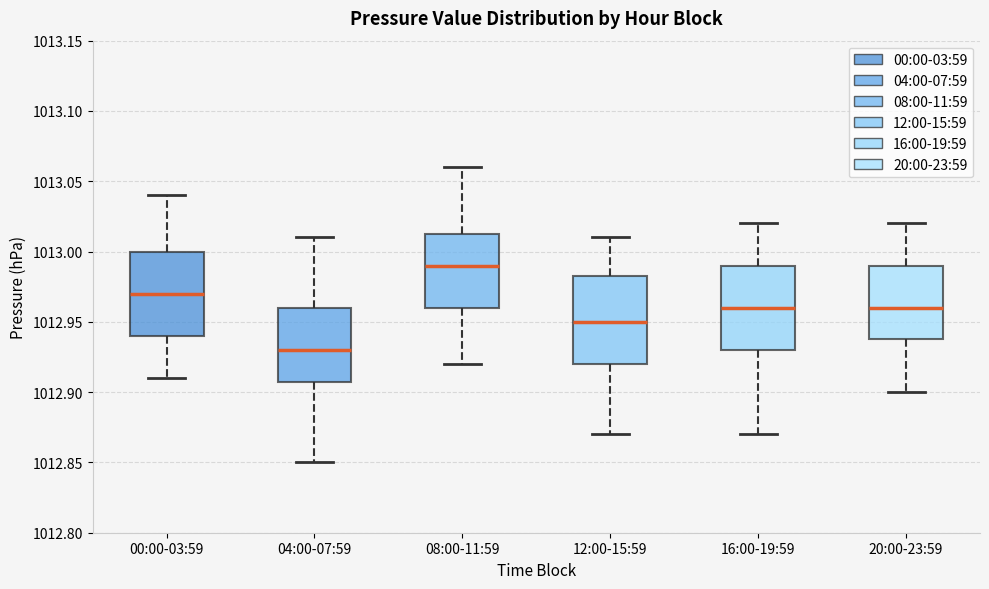

Reading left to right, read every box against the y-axis: the position of its median line, the range the box covers, and the ends of its whiskers. The values are not printed on the chart, so give them approximately, as read against the axis.

00:00-03:59: median 1012.970, box 1012.940 to 1013.000, whiskers 1012.910 to 1013.040
04:00-07:59: median 1012.930, box 1012.910 to 1012.960, whiskers 1012.850 to 1013.010
08:00-11:59: median 1012.990, box 1012.960 to 1013.015, whiskers 1012.920 to 1013.060
12:00-15:59: median 1012.950, box 1012.920 to 1012.985, whiskers 1012.870 to 1013.010
16:00-19:59: median 1012.960, box 1012.930 to 1012.990, whiskers 1012.870 to 1013.020
20:00-23:59: median 1012.960, box 1012.940 to 1012.990, whiskers 1012.900 to 1013.020